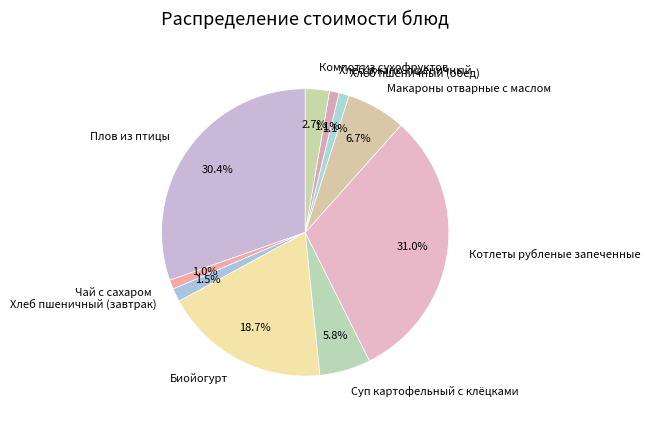

What is the largest slice in the pie chart?

Котлеты рубленые запеченные